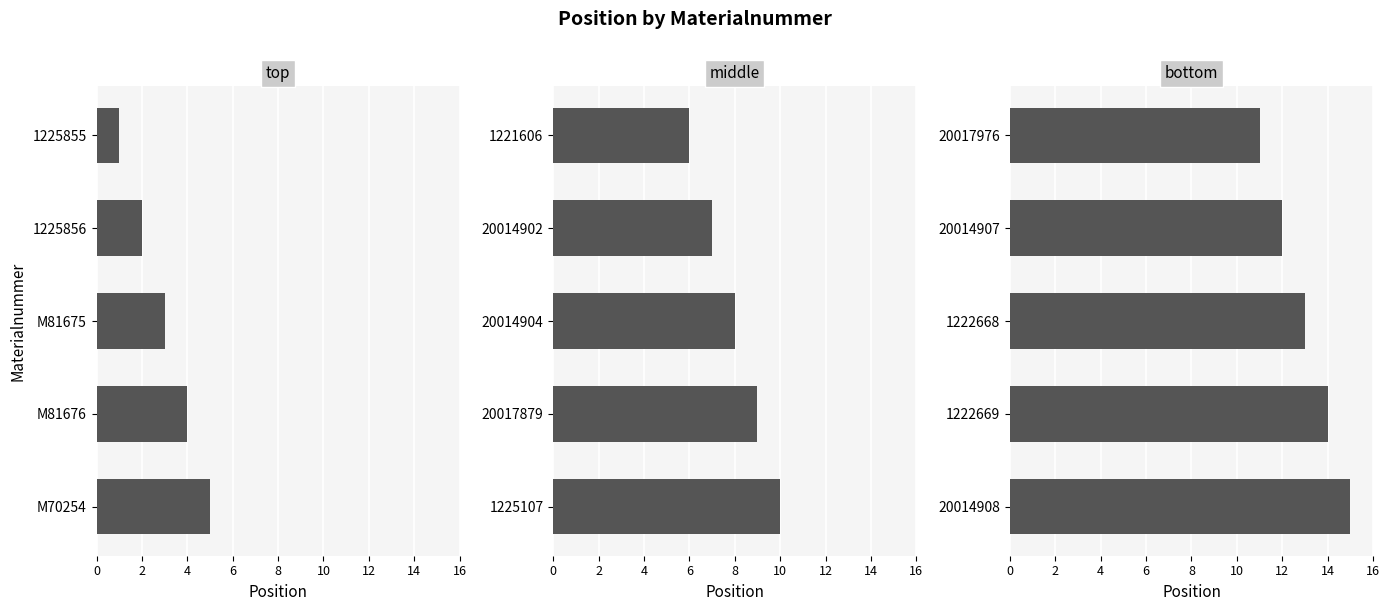

How many distinct data groups are displayed?

3